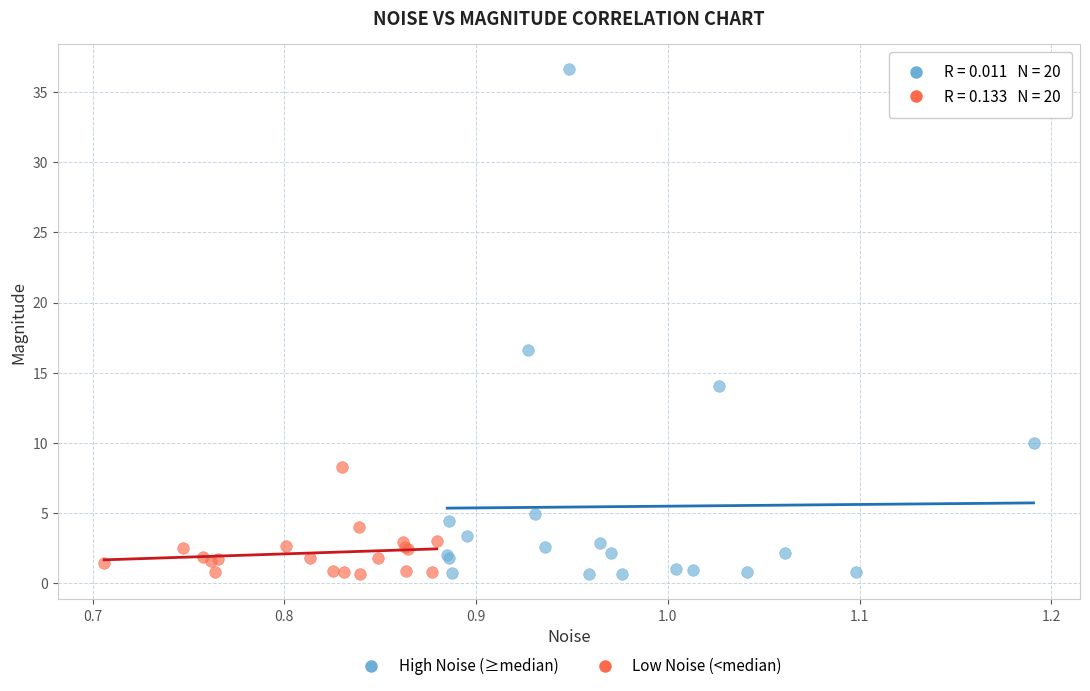

What are all the series names shown in the legend?

High Noise (≥median), Low Noise (<median)